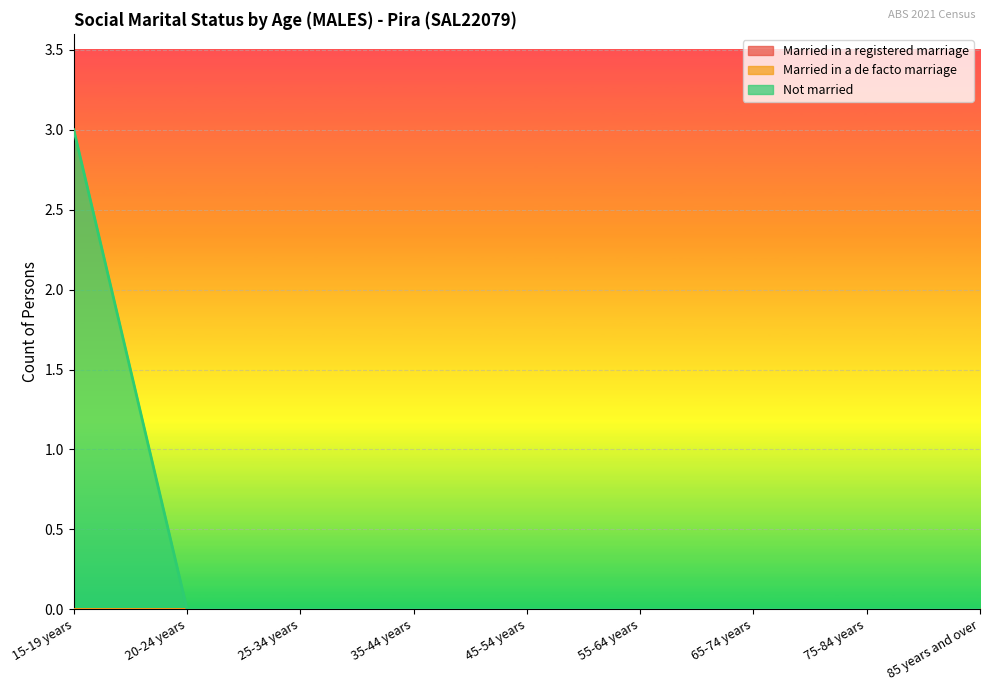

Reading left to right, list all the values displayed in this chart.

Married in a registered marriage: 15-19 years=0	20-24 years=0	25-34 years=0	35-44 years=0	45-54 years=0	55-64 years=0	65-74 years=0	75-84 years=0	85 years and over=0
Married in a de facto marriage: 15-19 years=0	20-24 years=0	25-34 years=0	35-44 years=0	45-54 years=0	55-64 years=0	65-74 years=0	75-84 years=0	85 years and over=0
Not married: 15-19 years=3	20-24 years=0	25-34 years=0	35-44 years=0	45-54 years=0	55-64 years=0	65-74 years=0	75-84 years=0	85 years and over=0